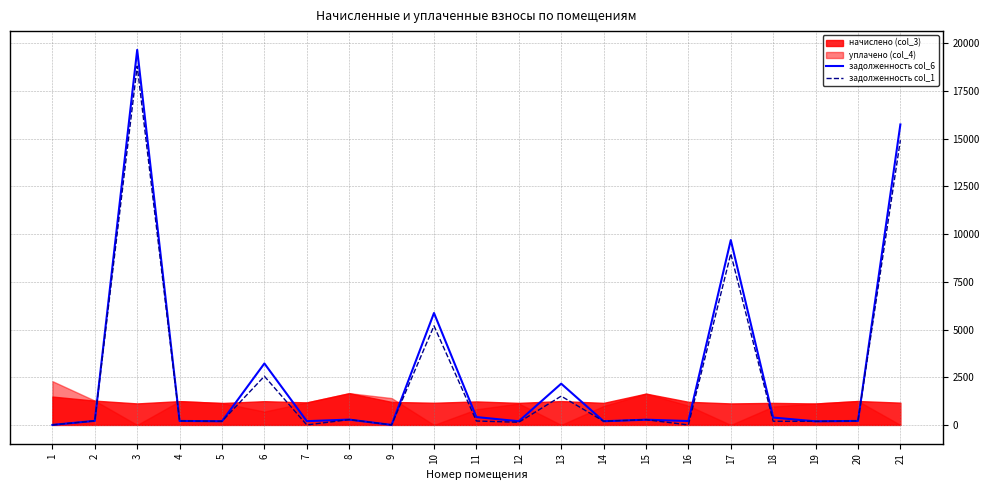

At how many categories does at least one series exceed 17918?

1